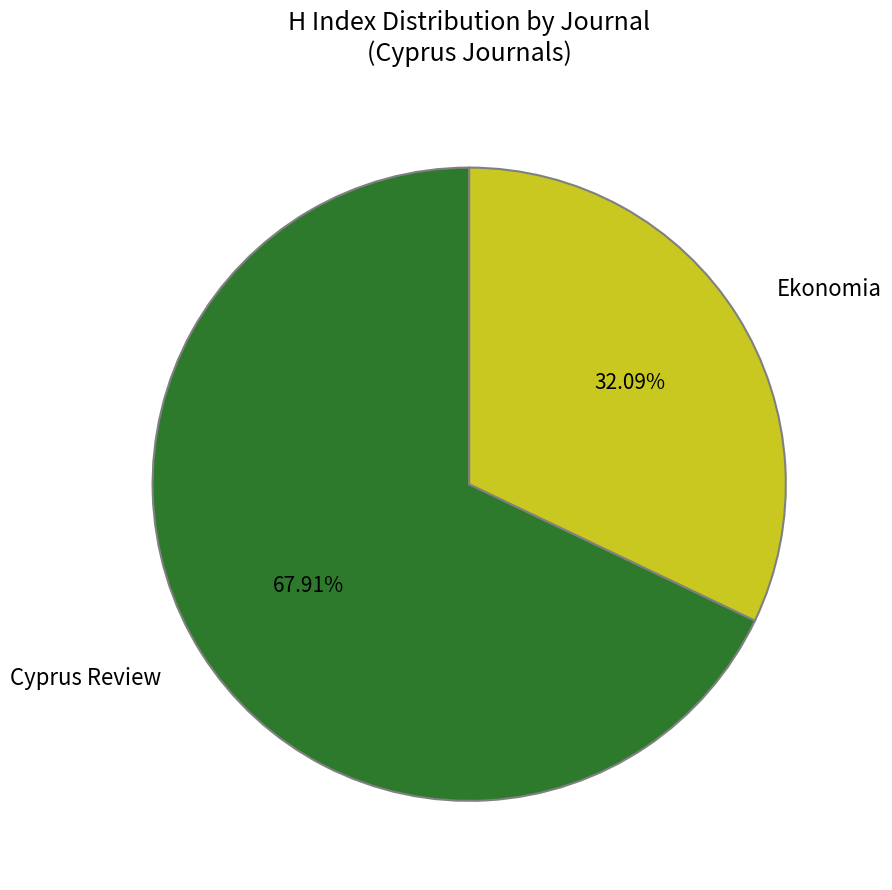

How much of the chart is everything except Ekonomia?

67.9%